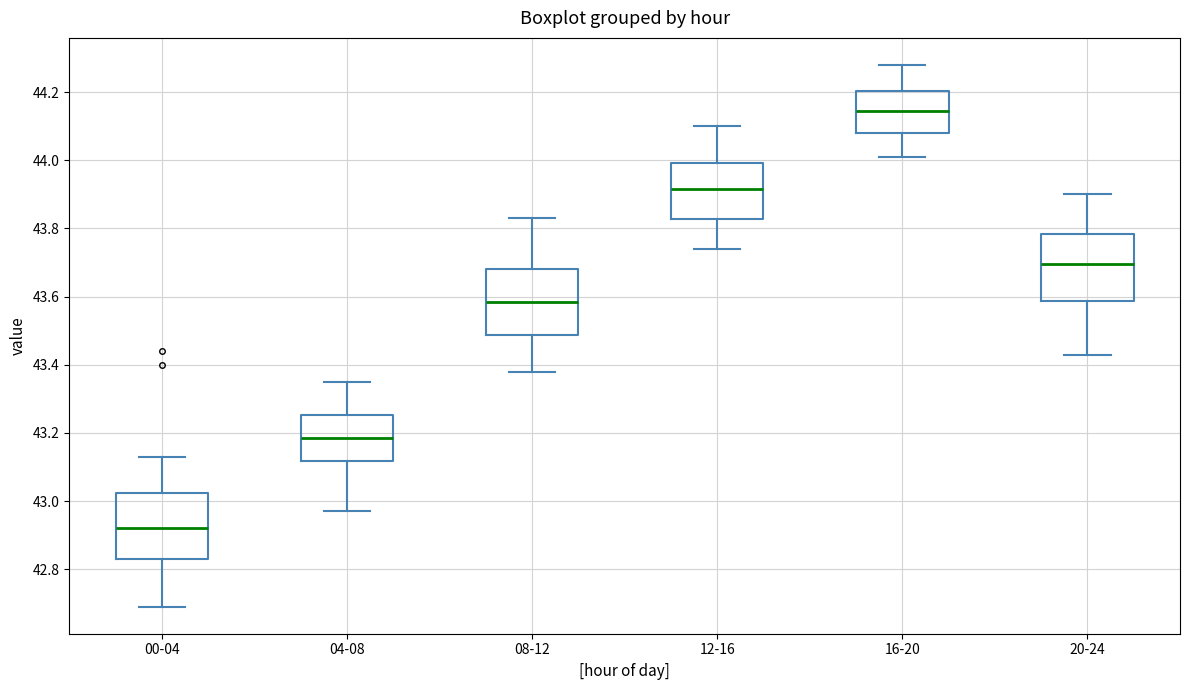

Reading left to right, transcribe this box plot: for each box, give where its median line is, the range the box spans, and where its two whiskers end, as read against the y-axis. The values are not printed on the chart, so give them approximately, as read against the axis.

00-04: median 42.92, box 42.84 to 43.02, whiskers 42.70 to 43.14
04-08: median 43.18, box 43.12 to 43.26, whiskers 42.98 to 43.36
08-12: median 43.58, box 43.48 to 43.68, whiskers 43.38 to 43.84
12-16: median 43.92, box 43.82 to 44.00, whiskers 43.74 to 44.10
16-20: median 44.14, box 44.08 to 44.20, whiskers 44.02 to 44.28
20-24: median 43.70, box 43.58 to 43.78, whiskers 43.44 to 43.90